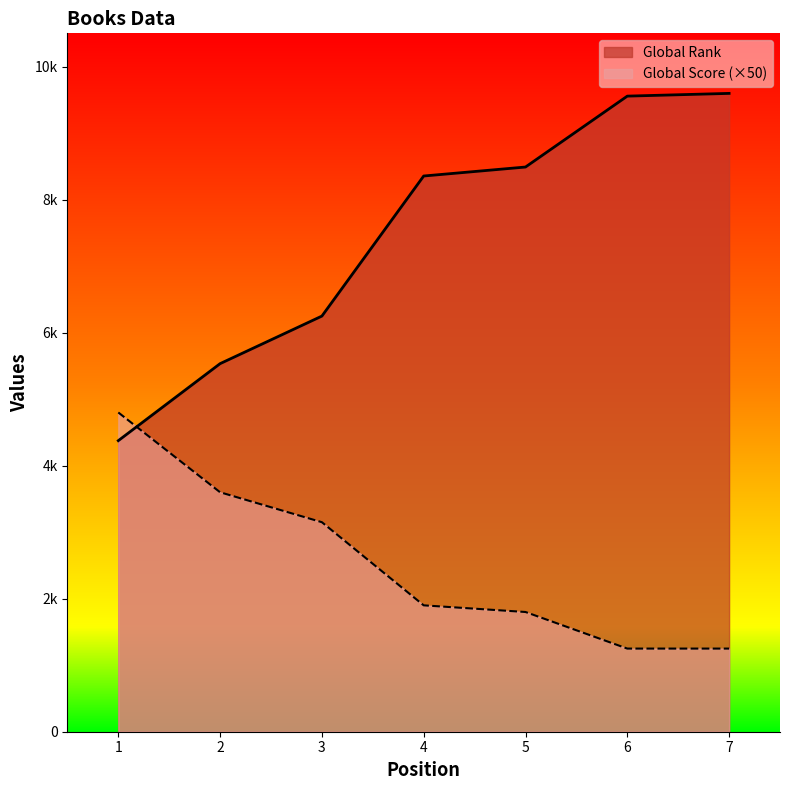

What is the sum of the Global Score values at 4 and 1?

6700